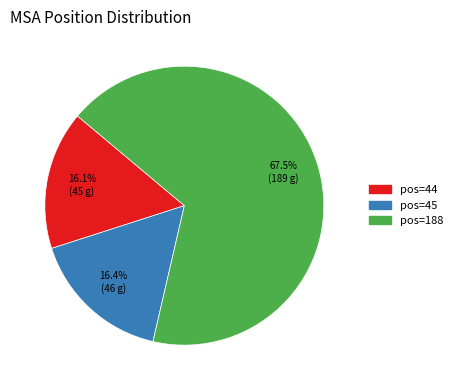

Does any single category account for the majority?

Yes